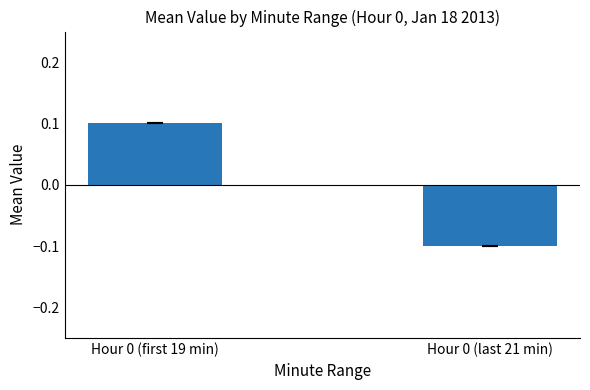

Is it true that the value at Hour 0 (last 21 min) is -0.2?

False